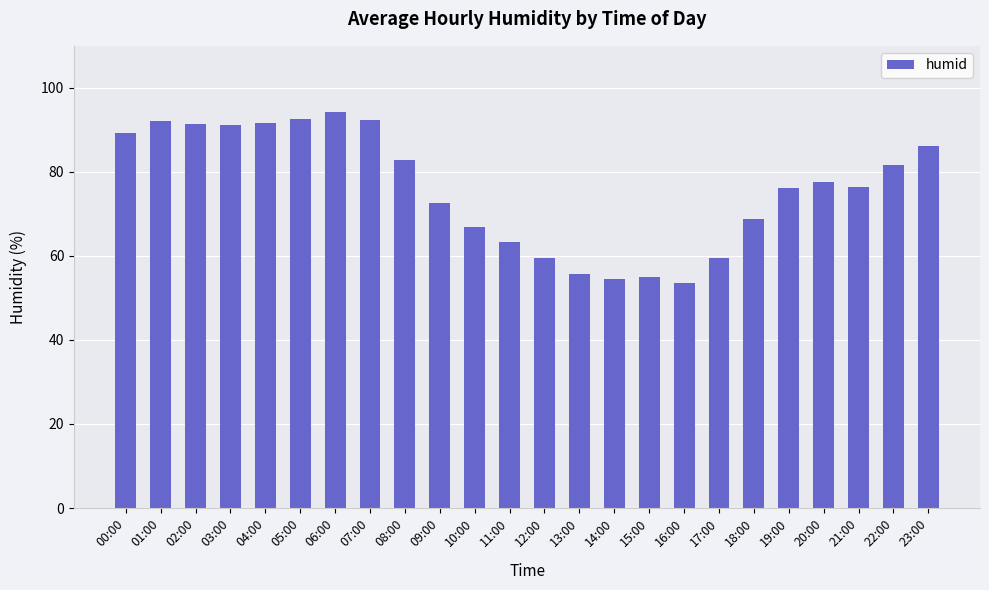

What position from the right is 04:00?

20